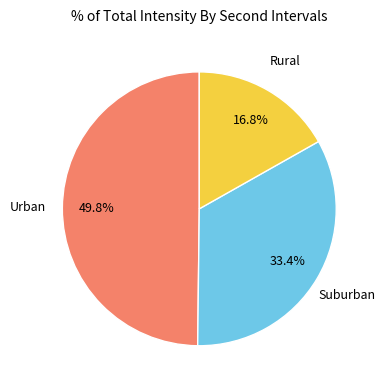

How many segments does this pie chart have?

3